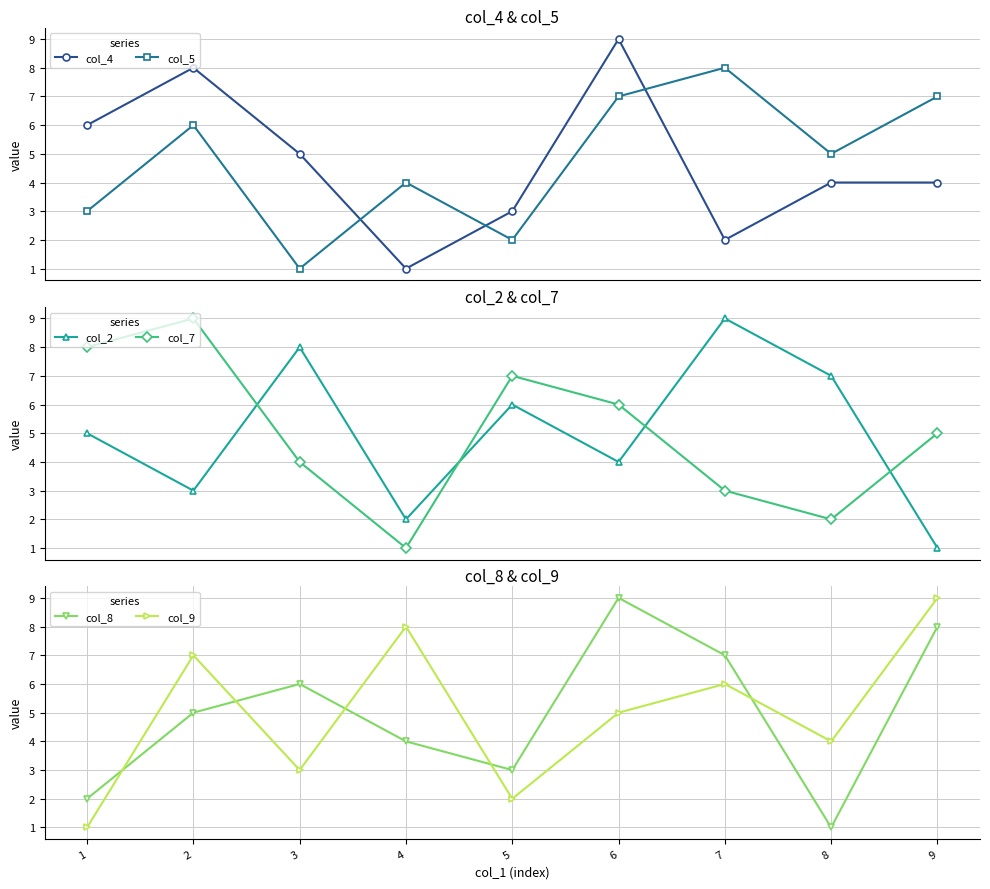

Between 2 and 3, which series saw the biggest shift?

col_5